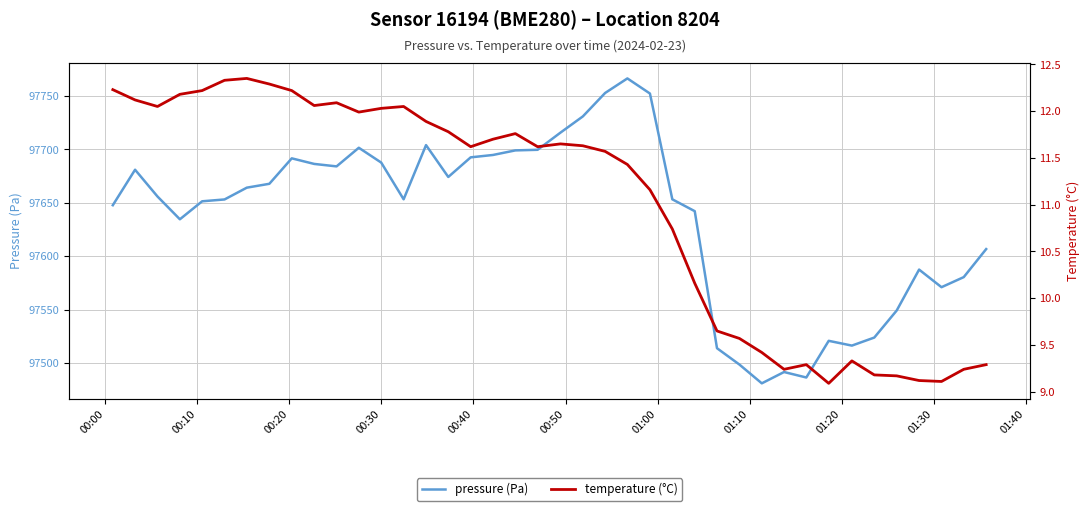

What is the minimum value for pressure (Pa)?

97481.1